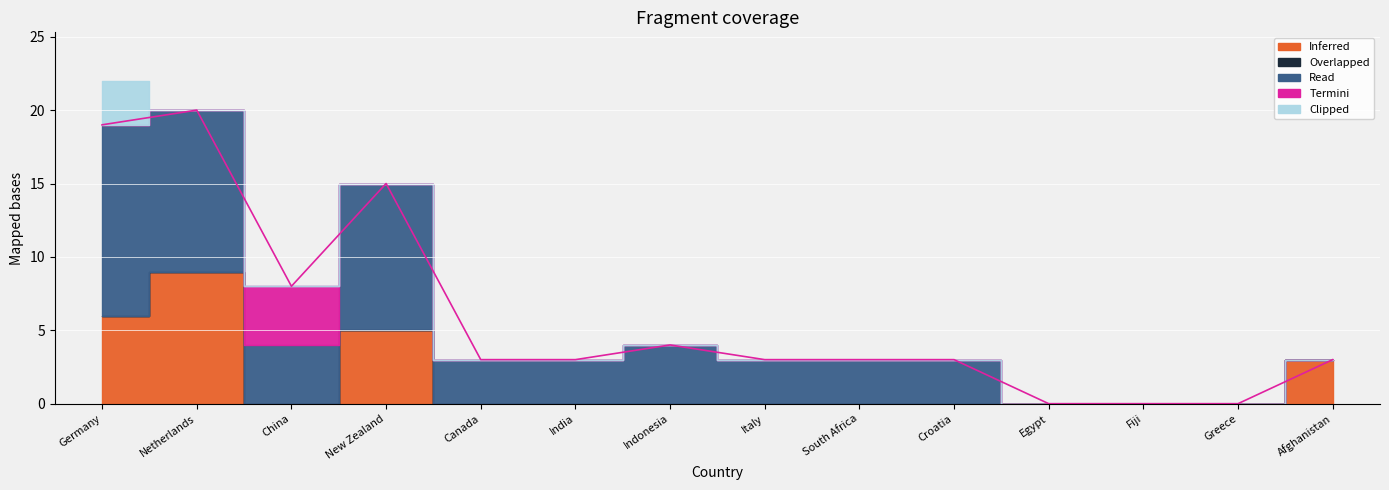

How many interior local peaks does the Inferred series have?

2